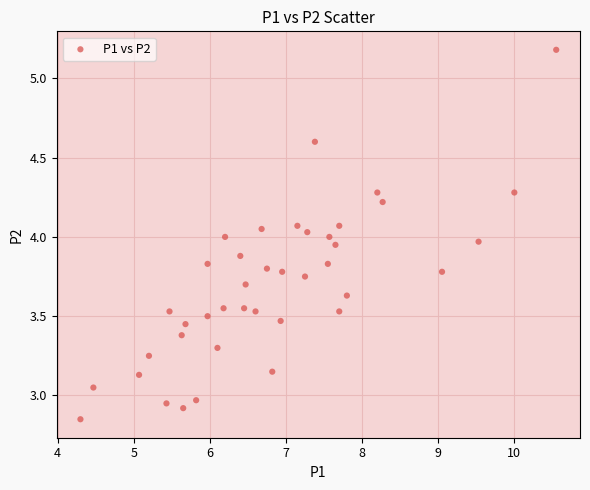

What is the range of X values (max minus min)?

6.3